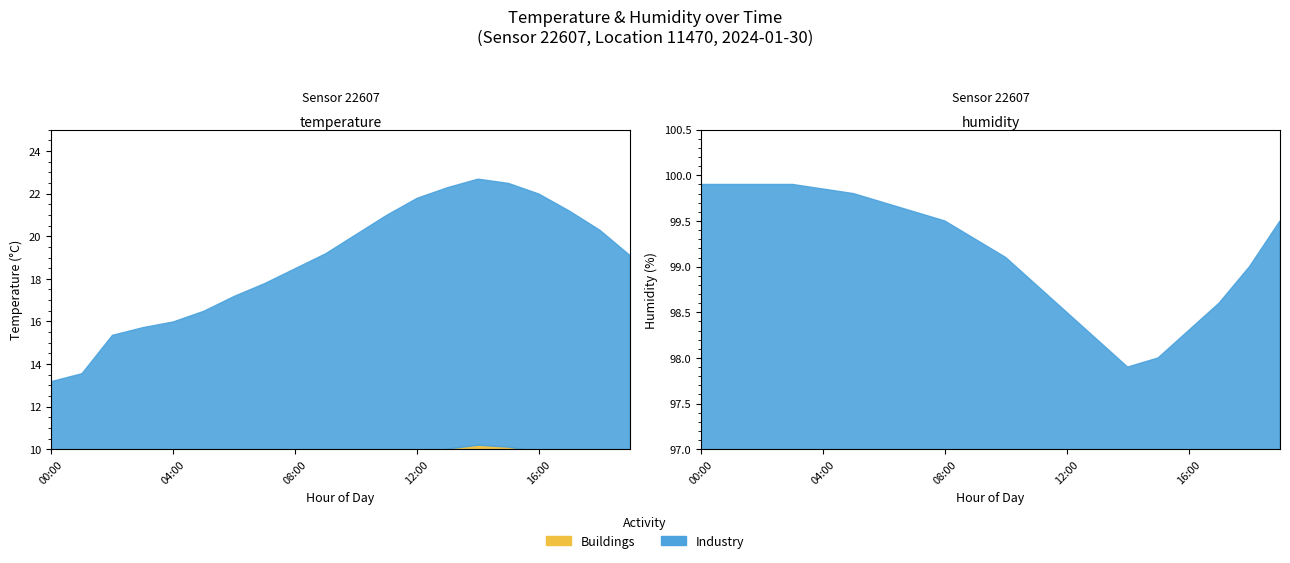

How many categories are shown in the chart?

20